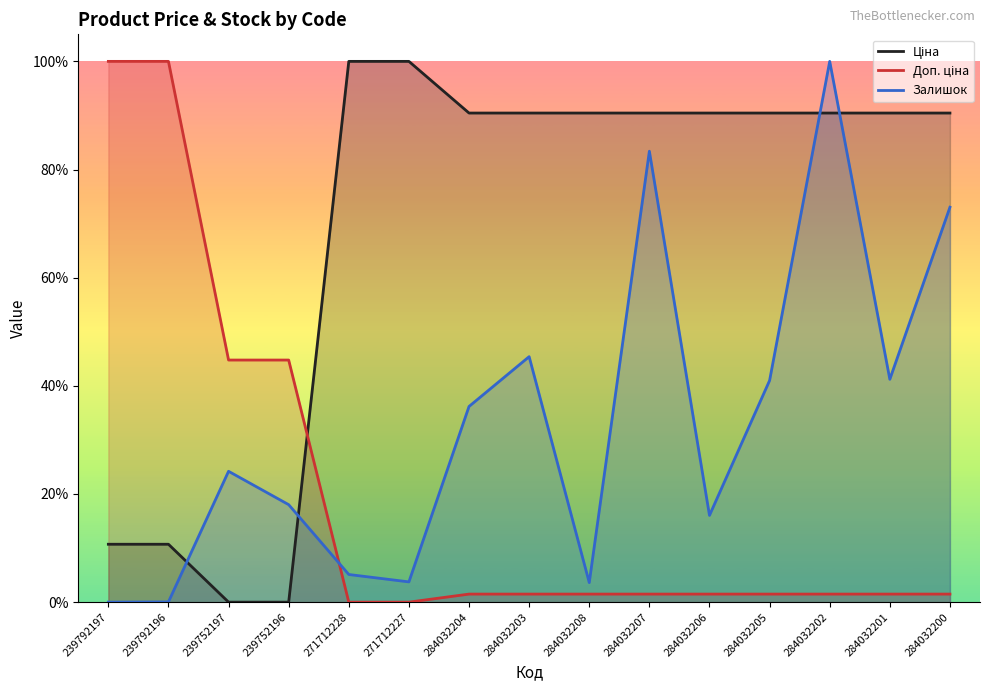

Is it true that Доп. ціна equals 0.0 at 284032204?

False